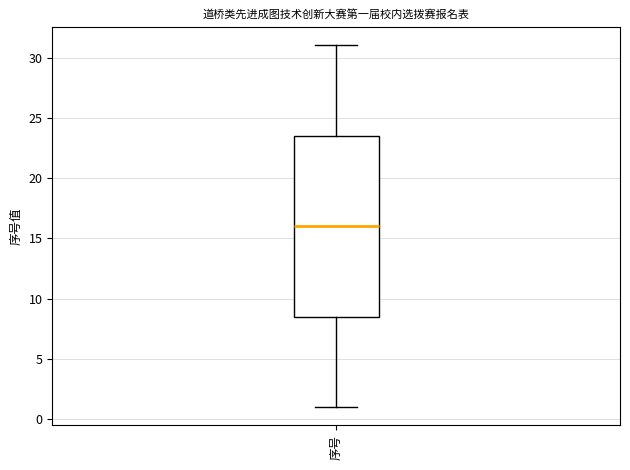

Transcribe this box plot: give where the median line is, the range the box spans, and where the two whiskers end, as read against the y-axis. The values are not printed on the chart, so give them approximately, as read against the axis.

median 16.0, box 8.5 to 23.5, whiskers 1.0 to 31.0